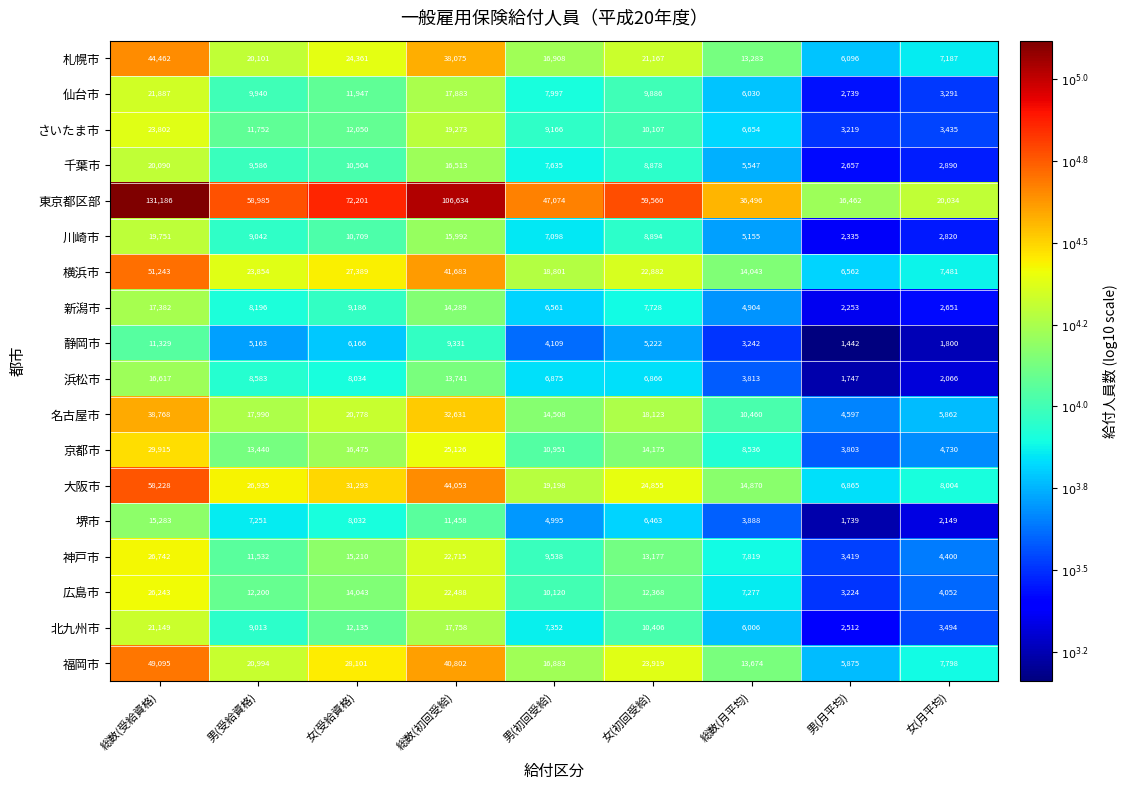

What is the greatest value displayed?

131186